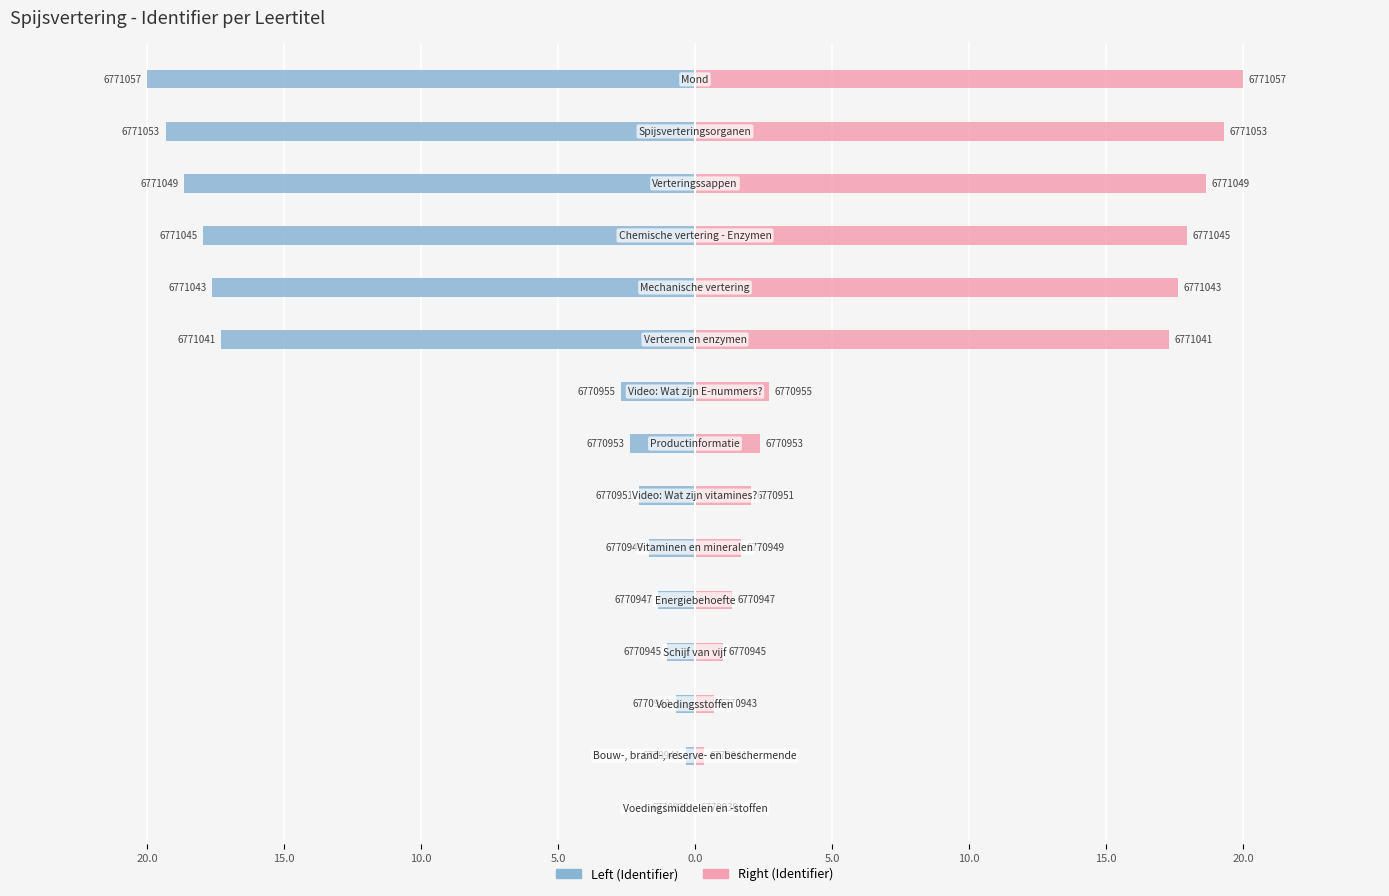

Is the value of Left (Identifier) at 12 greater than the value of Right (Identifier) at 10.0?

No